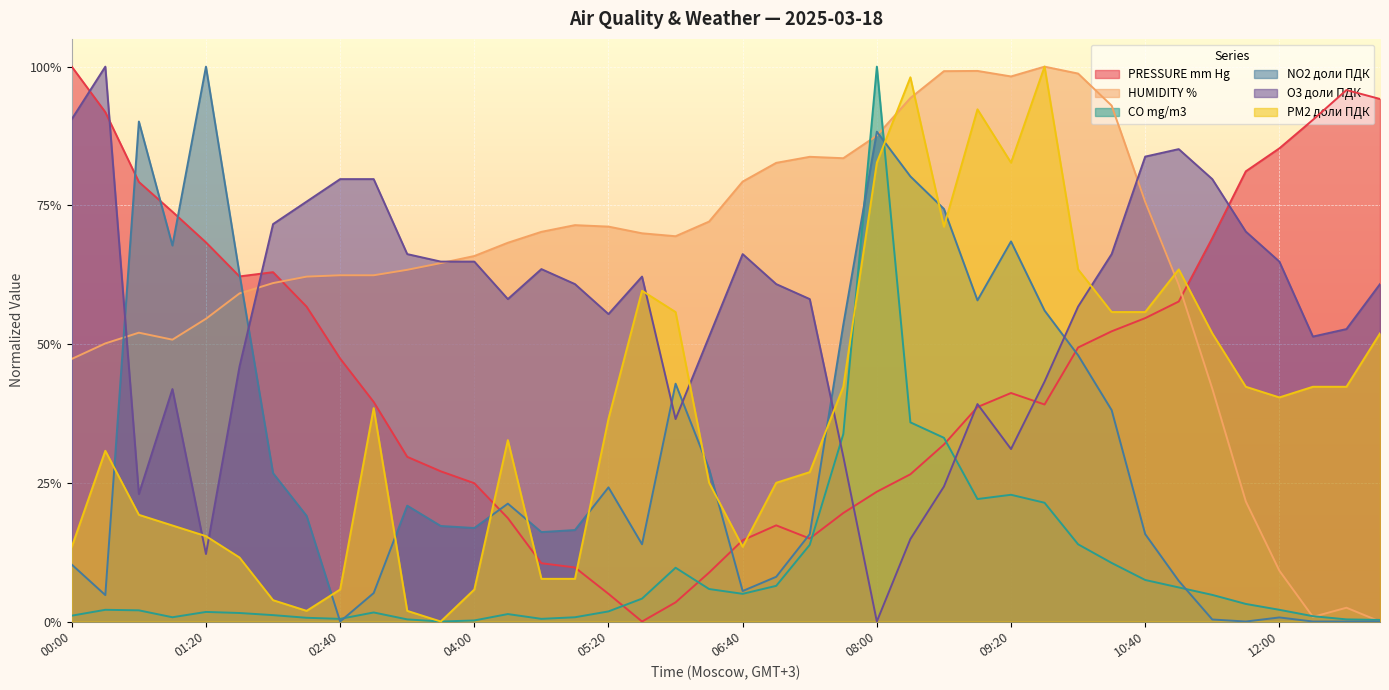

The O3 доли ПДК series shows 0.2 at 08:40. True or false?

True